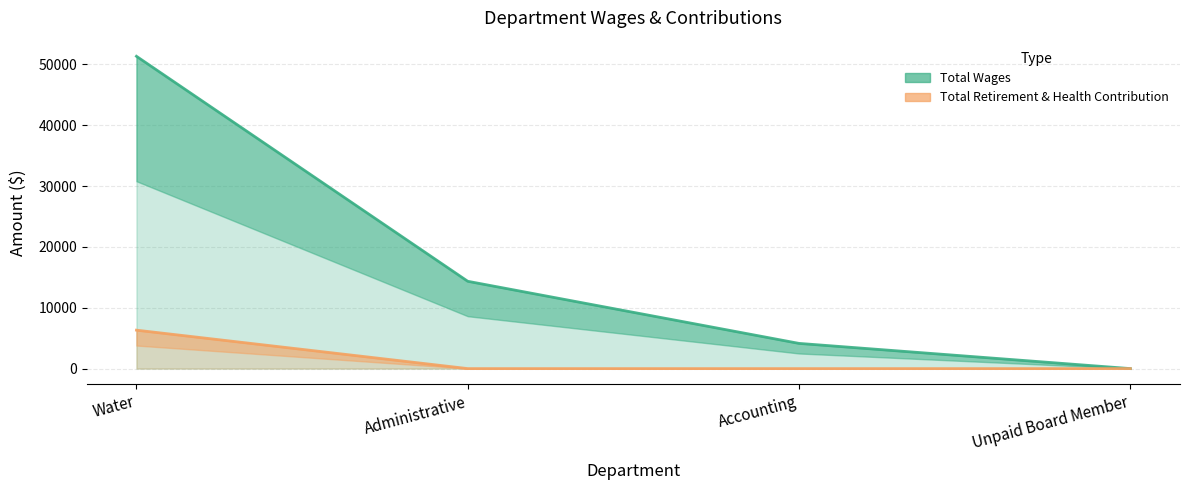

True or false: Total Retirement & Health Contribution has more than 1 points higher than both neighbors.

False